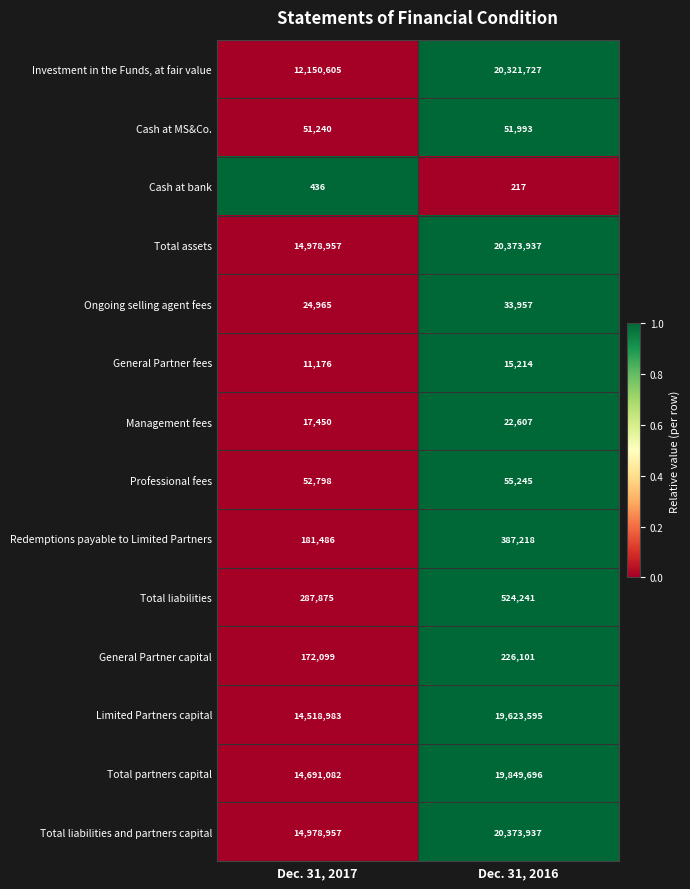

What is the maximum value shown in the chart?

20373937